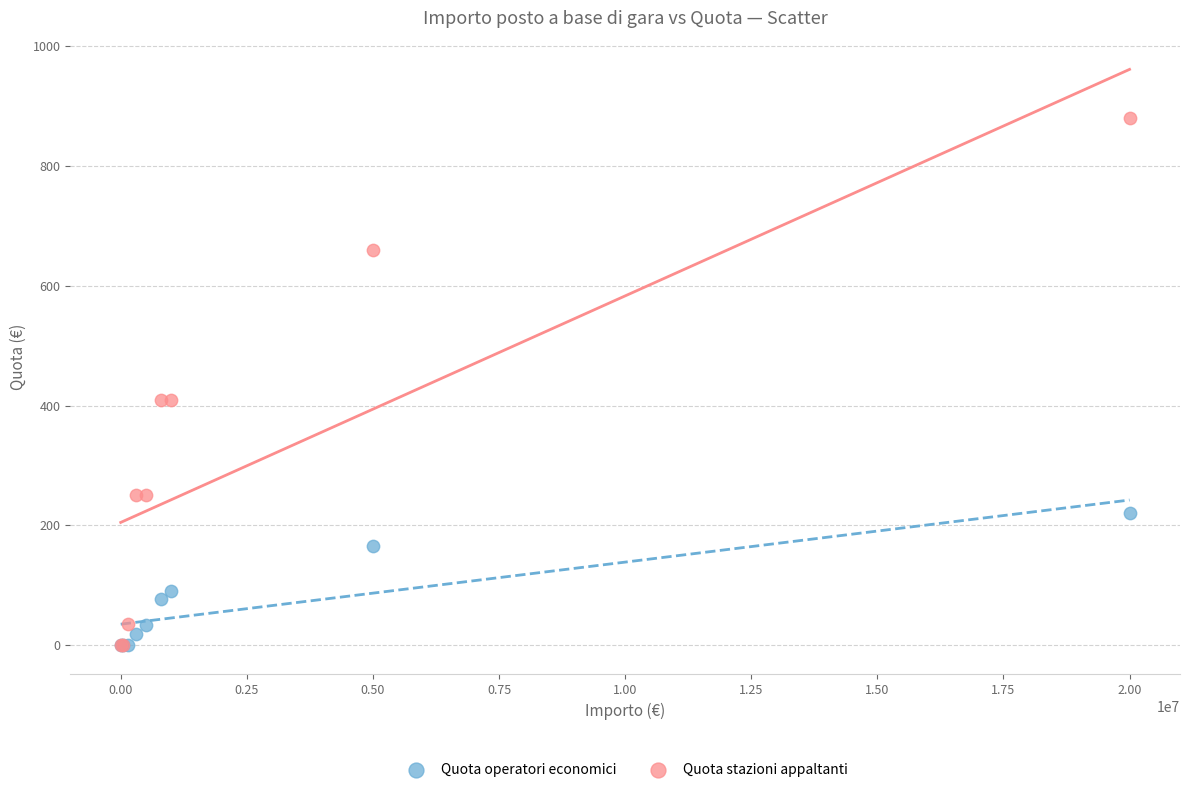

In the Quota operatori economici series, what Y value is closest to 110?

90